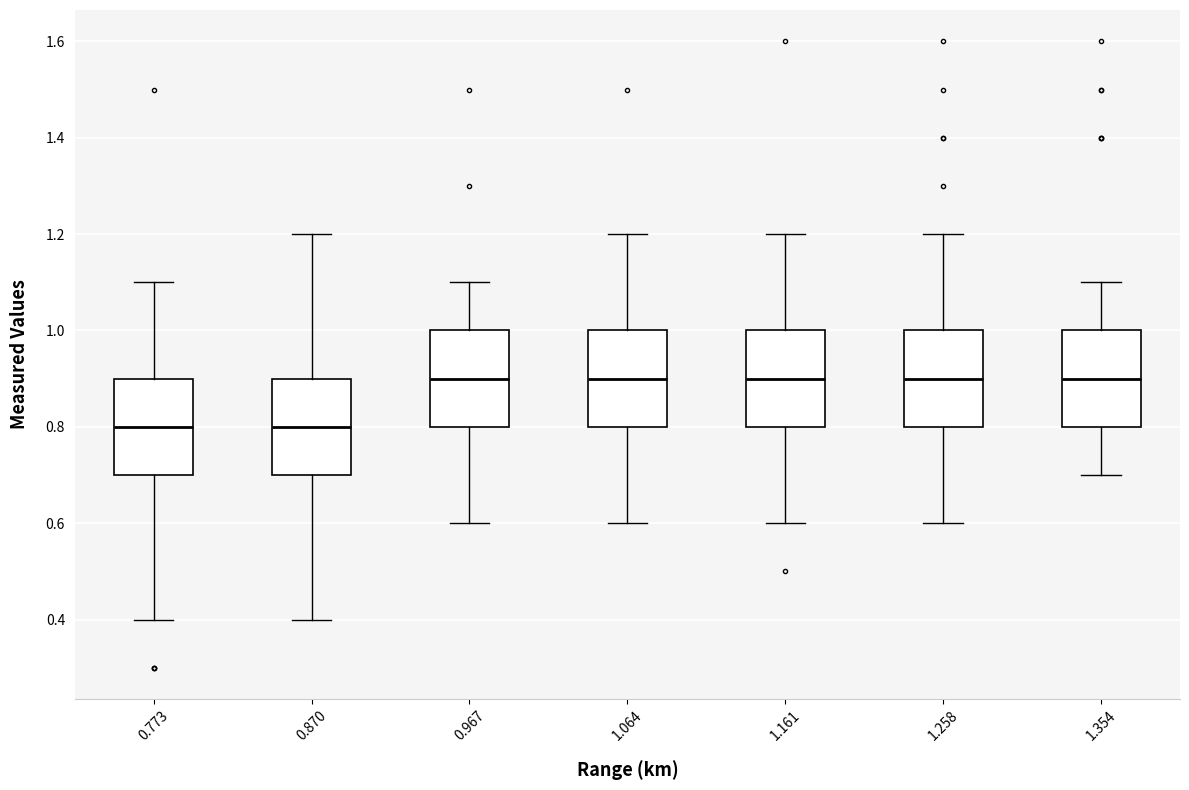

Reading left to right, transcribe this box plot: for each box, give where its median line is, the range the box spans, and where its two whiskers end, as read against the y-axis. The values are not printed on the chart, so give them approximately, as read against the axis.

0.773: median 0.8, box 0.7 to 0.9, whiskers 0.4 to 1.1
0.870: median 0.8, box 0.7 to 0.9, whiskers 0.4 to 1.2
0.967: median 0.9, box 0.8 to 1.0, whiskers 0.6 to 1.1
1.064: median 0.9, box 0.8 to 1.0, whiskers 0.6 to 1.2
1.161: median 0.9, box 0.8 to 1.0, whiskers 0.6 to 1.2
1.258: median 0.9, box 0.8 to 1.0, whiskers 0.6 to 1.2
1.354: median 0.9, box 0.8 to 1.0, whiskers 0.7 to 1.1